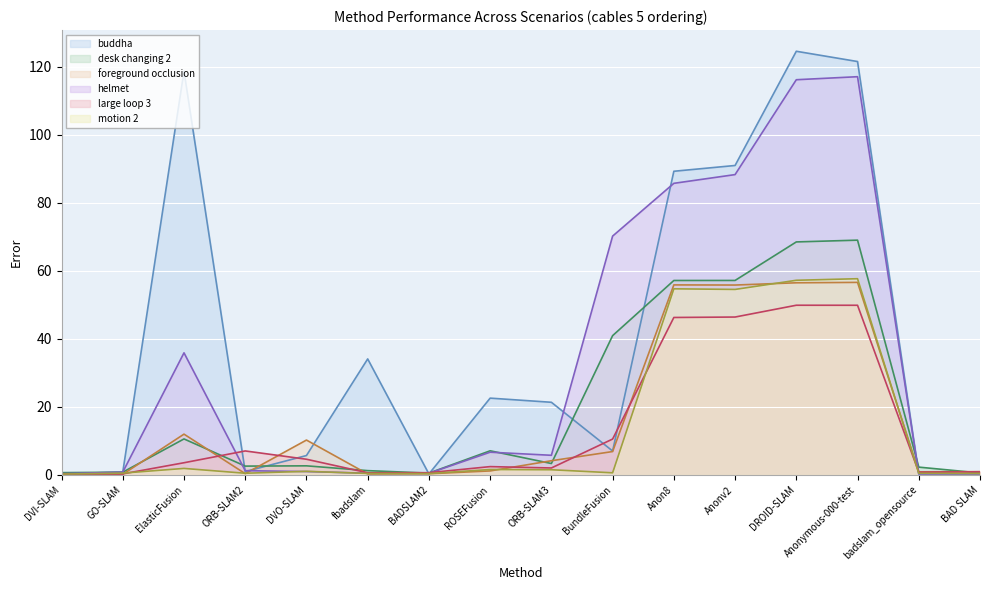

At which label is desk changing 2 closest to 34?

BundleFusion